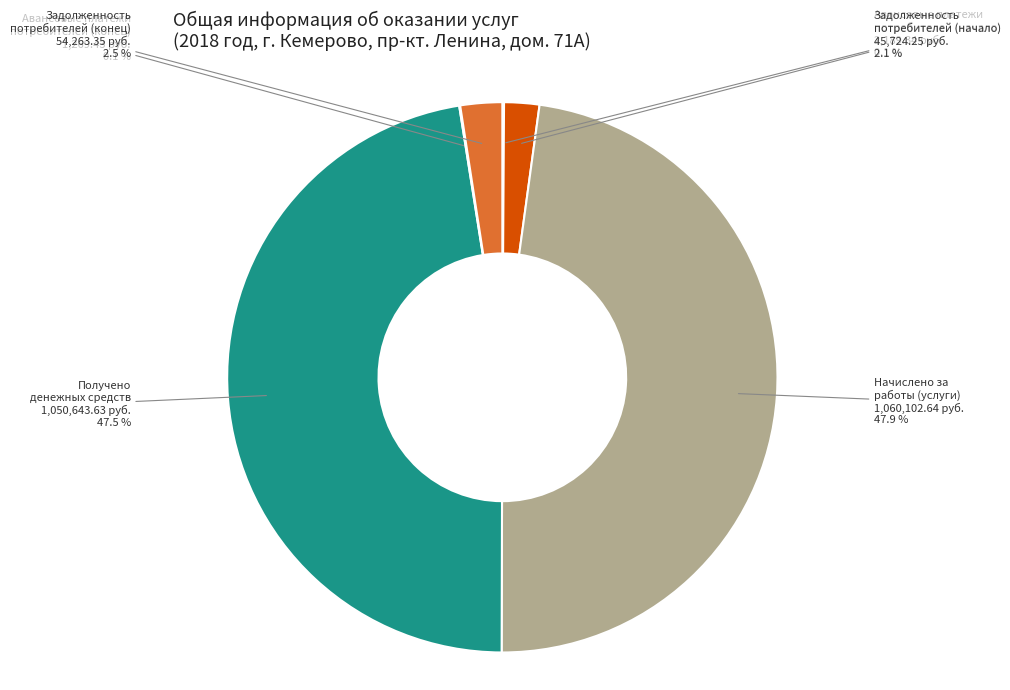

Does any single category account for the majority?

No